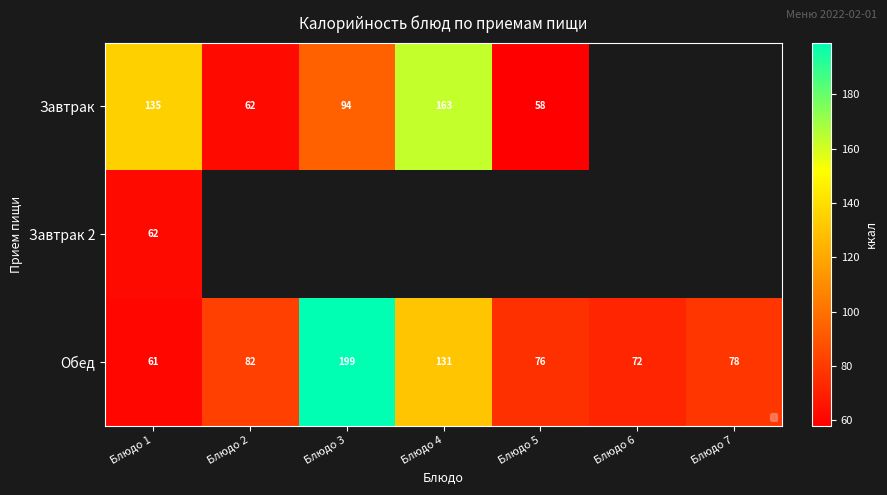

What is the minimum value shown in the chart?

58.0